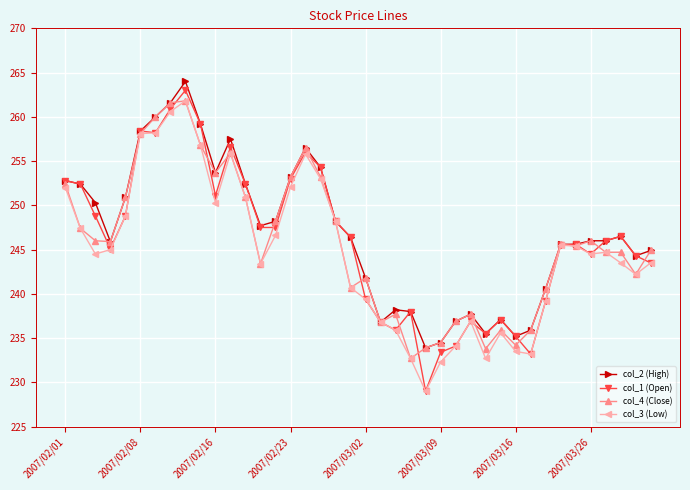

What is the value of the col_4 (Close) point at the 7th from the left?

260.0